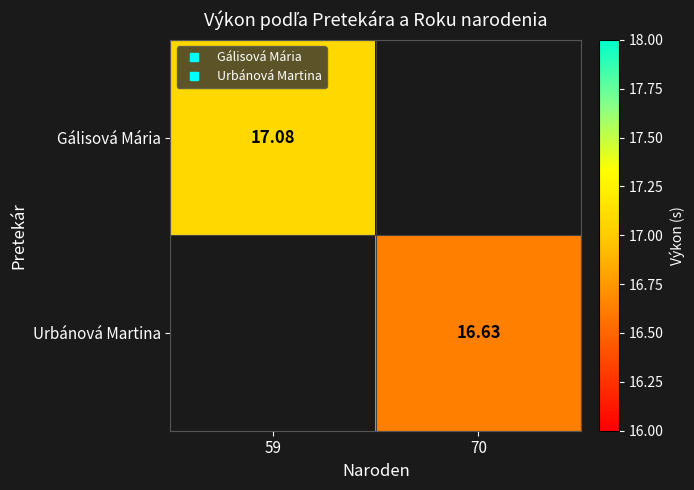

The value of Urbánová Martina at 70 is 26.8. True or false?

False